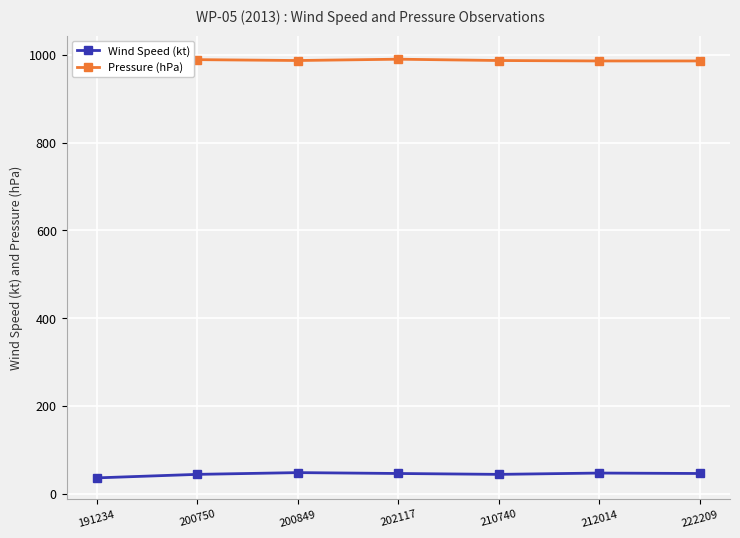

True or false: Pressure (hPa) and Wind Speed (kt) cross at least once.

False